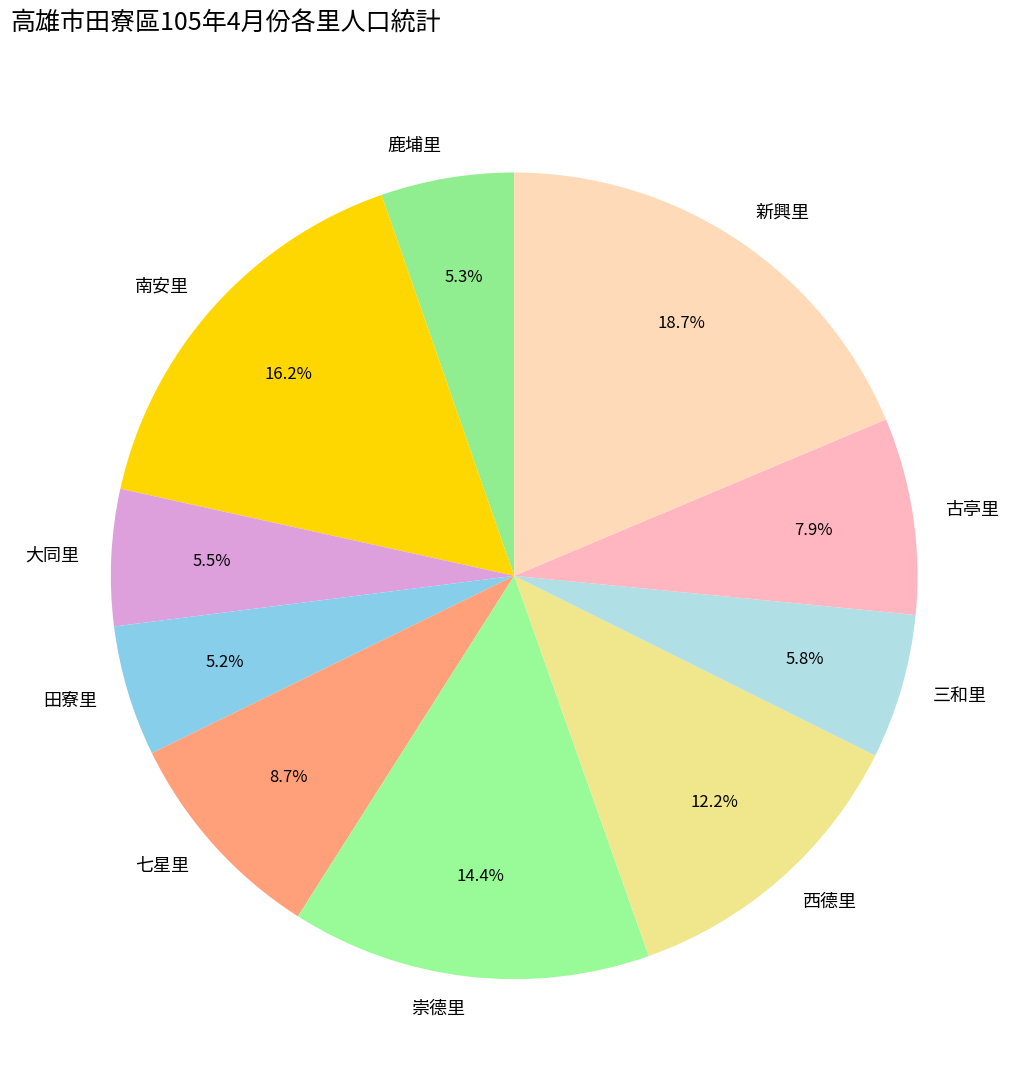

The 鹿埔里 slice represents 12% of the pie. True or false?

False